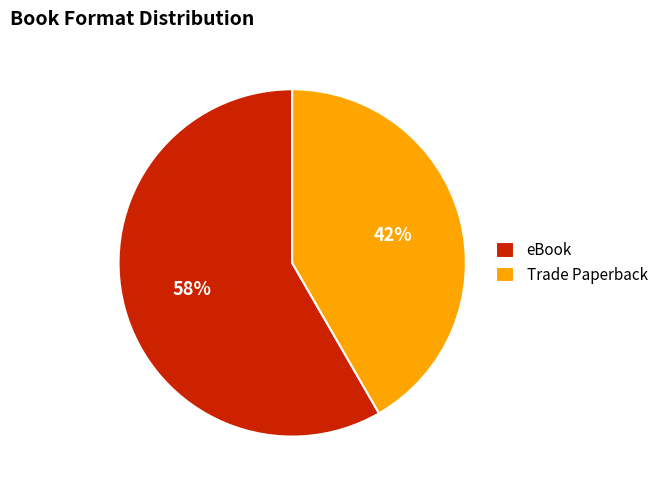

Does Trade Paperback represent more than half of the total?

No